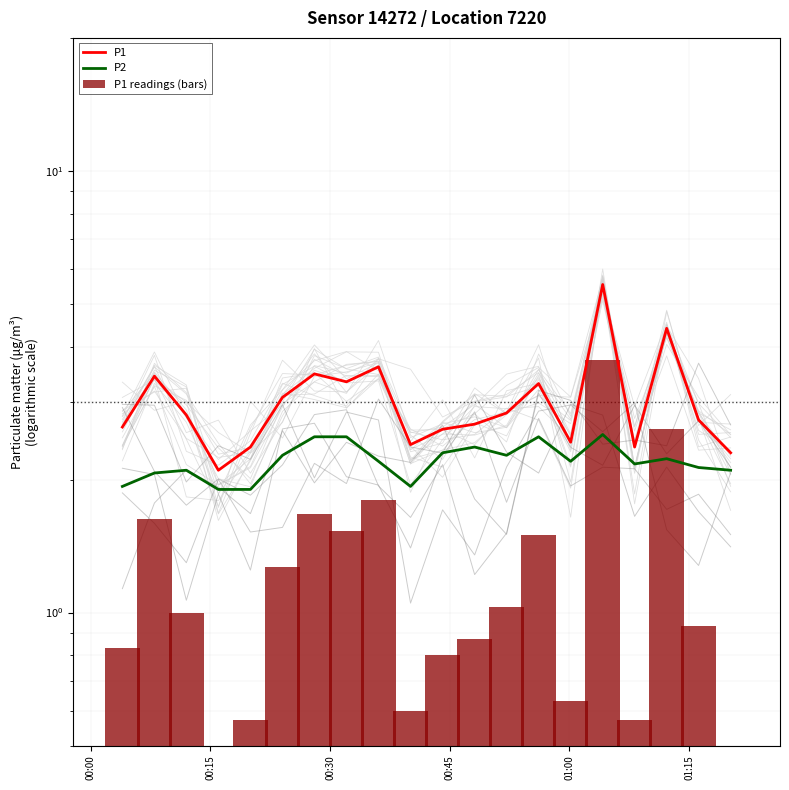

What is the lowest value of the P1 series?

2.1